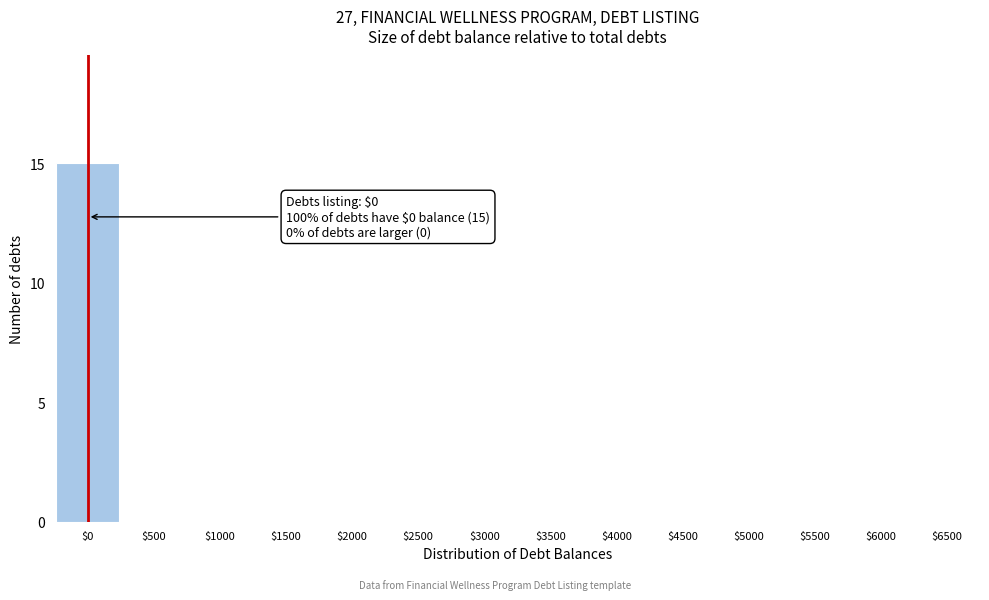

What is the maximum value shown in the chart?

15